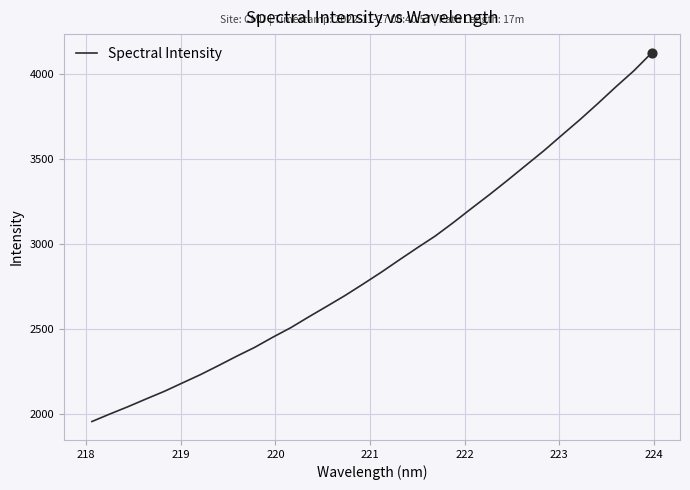

What is the maximum value shown in the chart?

4125.5